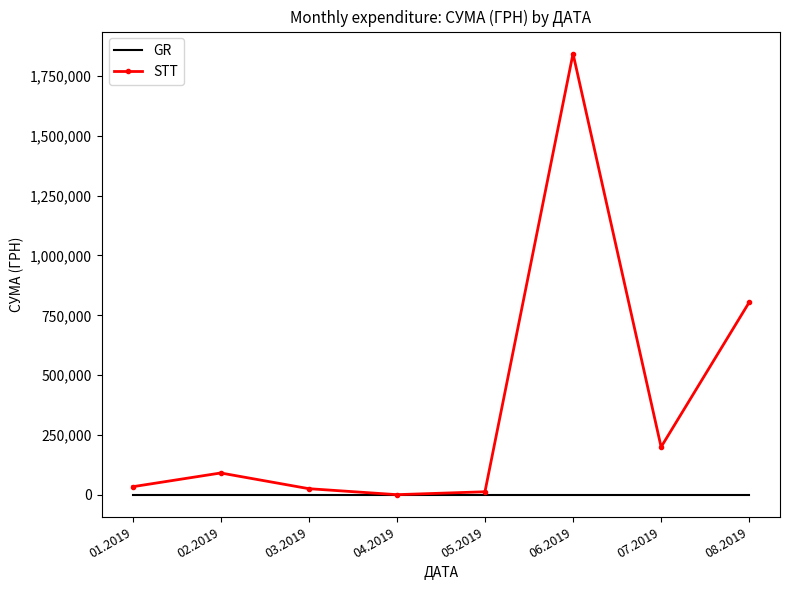

Which series has the largest total across all categories?

STT